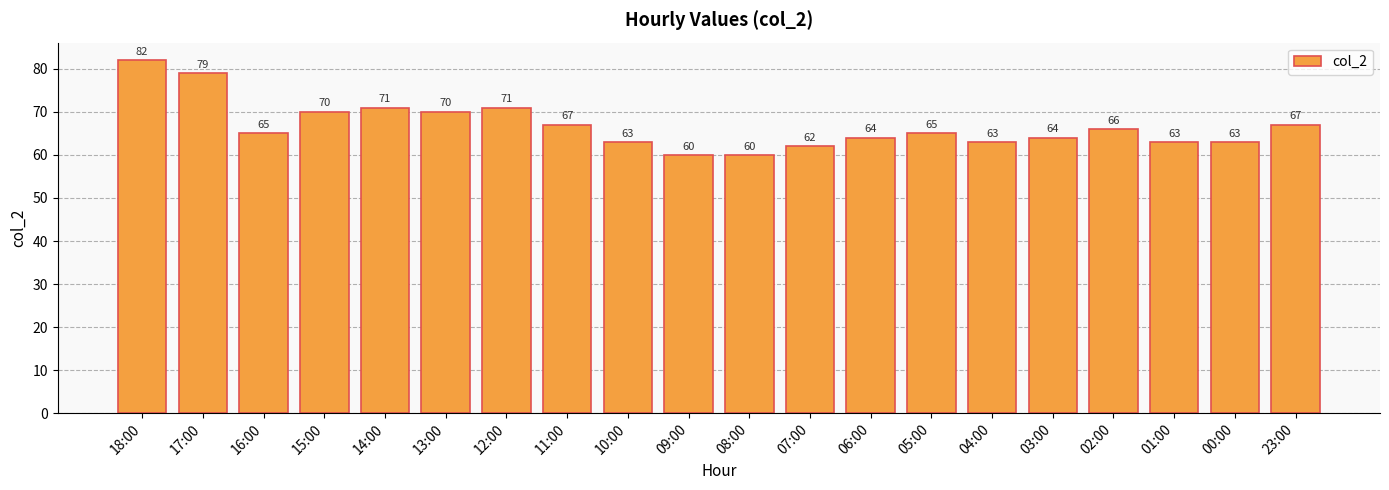

At which category does the chart reach its peak across all series?

18:00